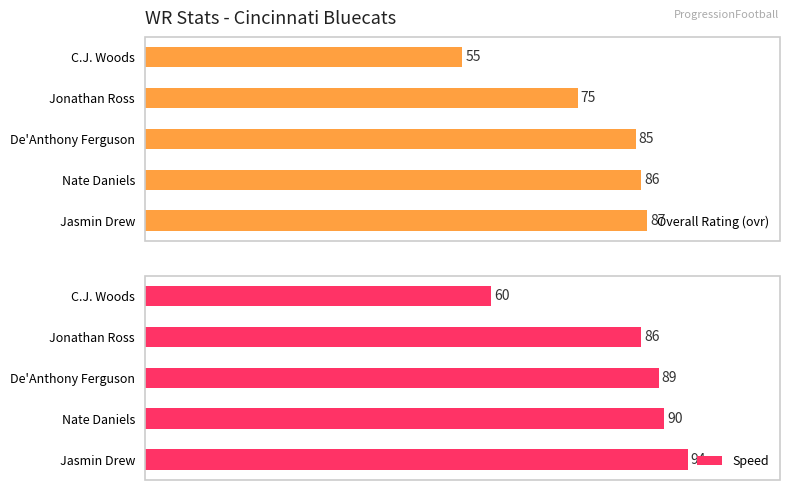

What is the value of the Overall Rating (ovr) bar at the 3rd from the left?

85